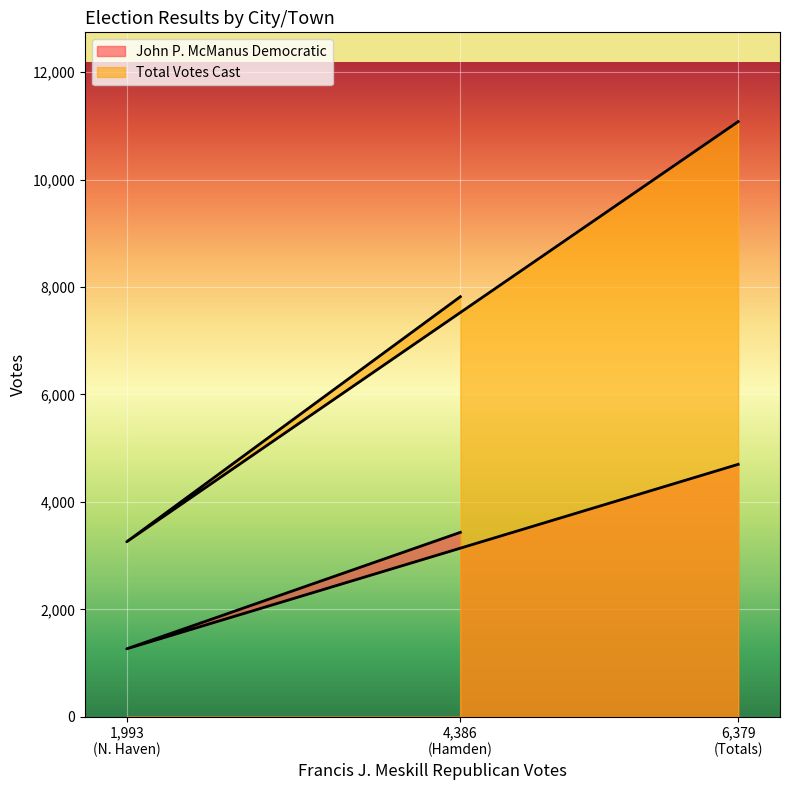

What is the sum of all Total Votes Cast values?

22158